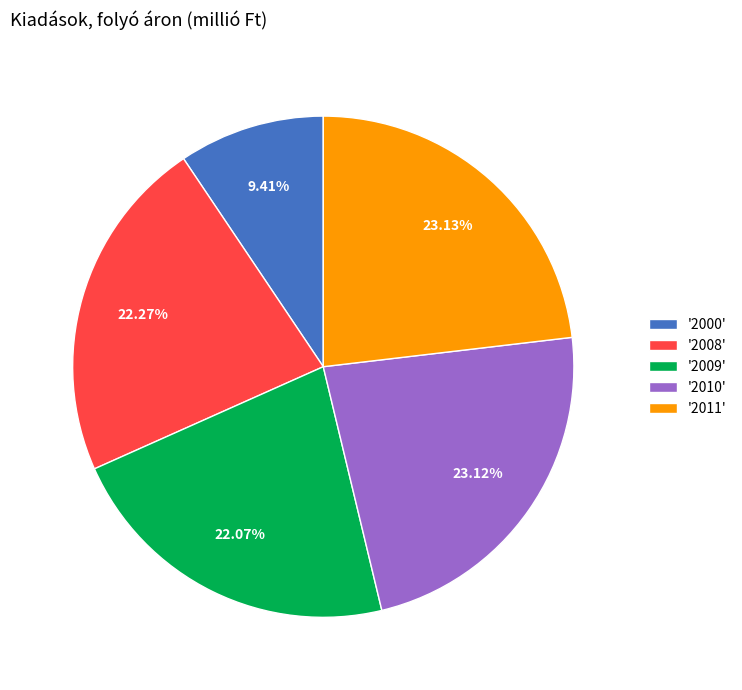

Does any single category account for the majority?

No